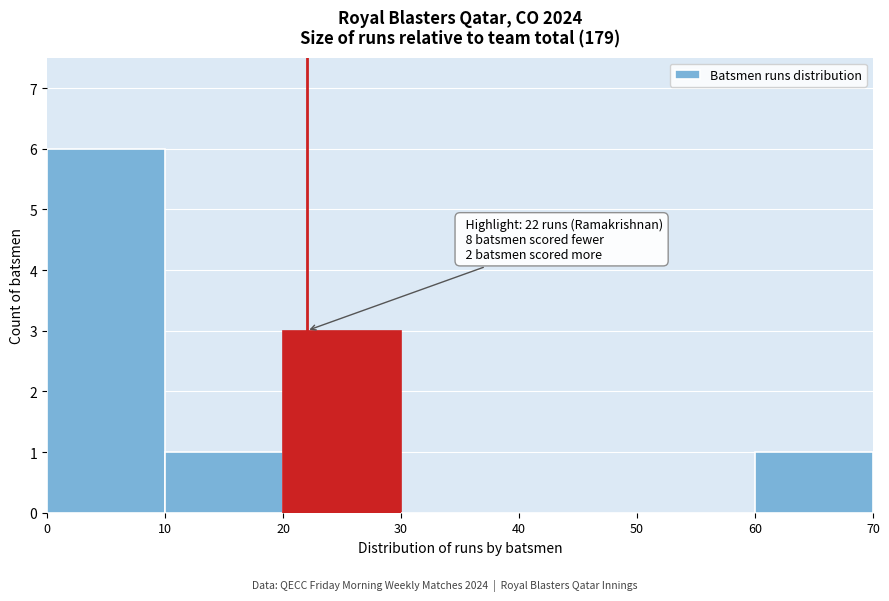

Over which range of the x-axis is the bar tallest?

0 to 10